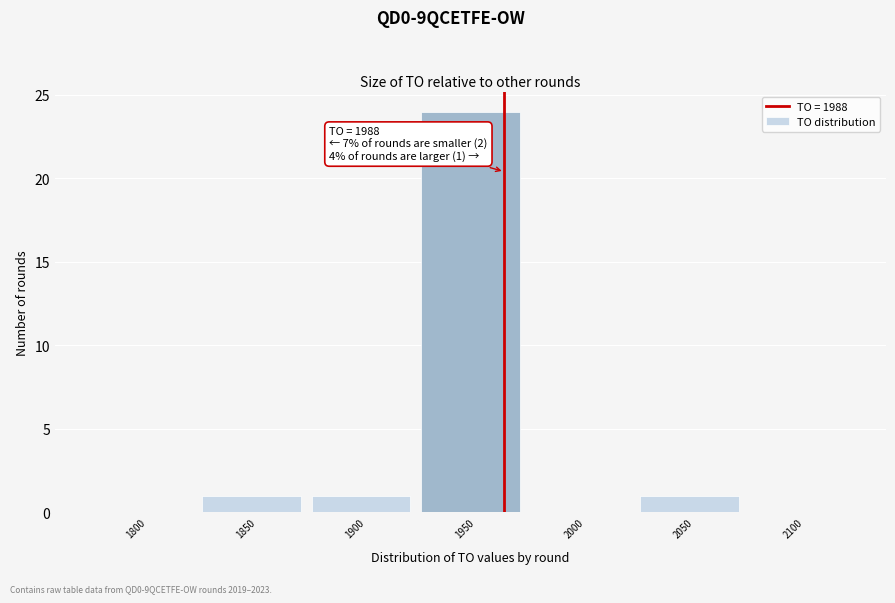

Reading right to left, what are all the values shown in this chart?

2100=0	2050=1	2000=0	1950=24	1900=1	1850=1	1800=0